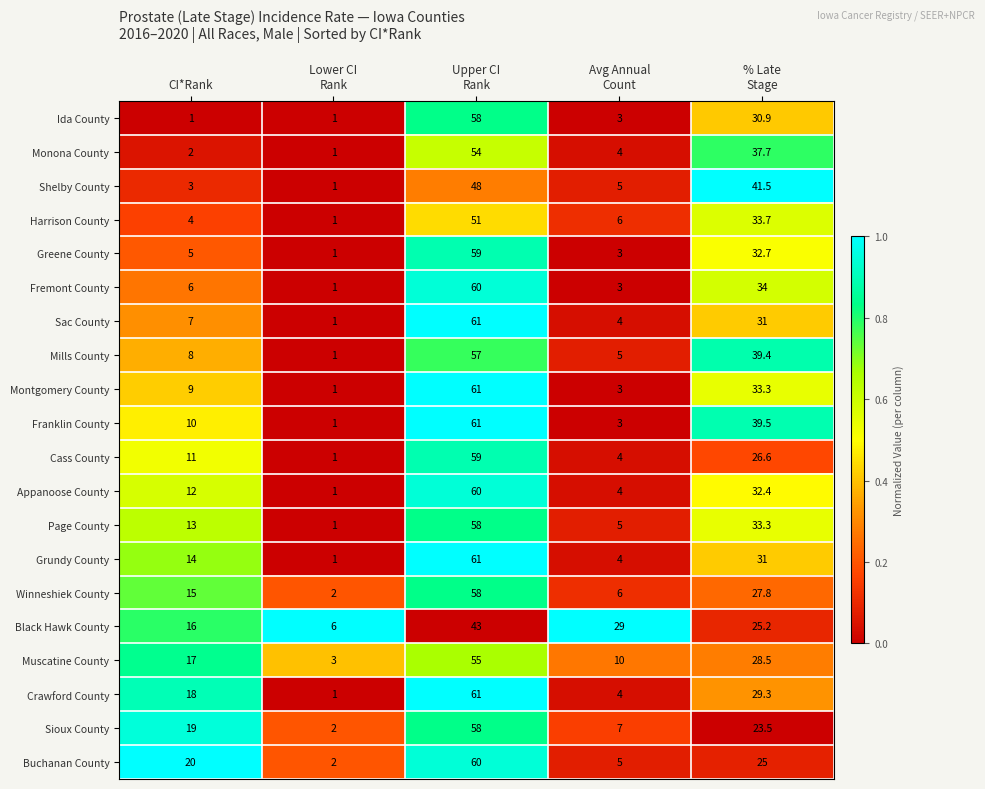

Which category has the highest value across all series?

Upper CI
Rank